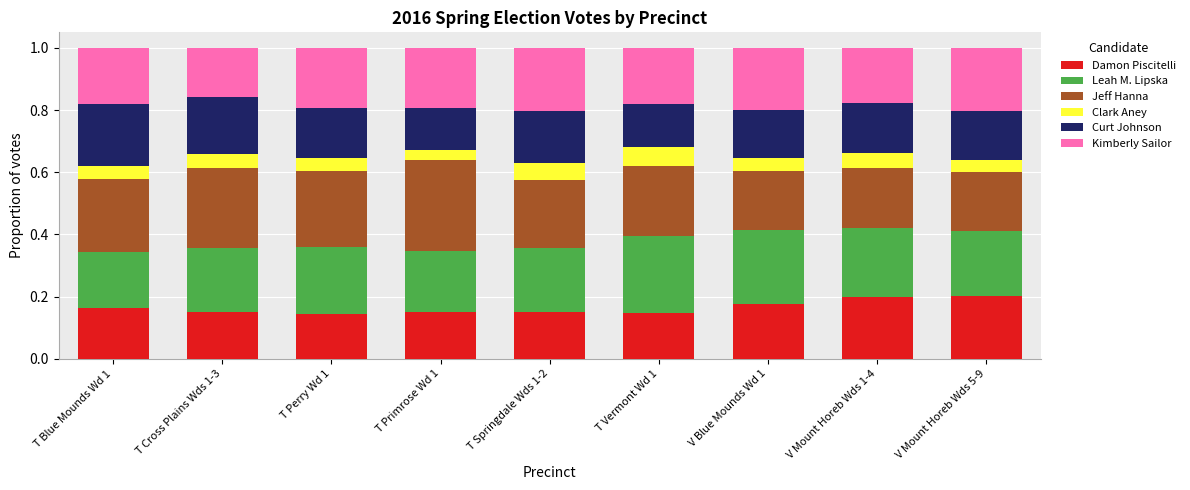

Does the chart contain any negative values?

No